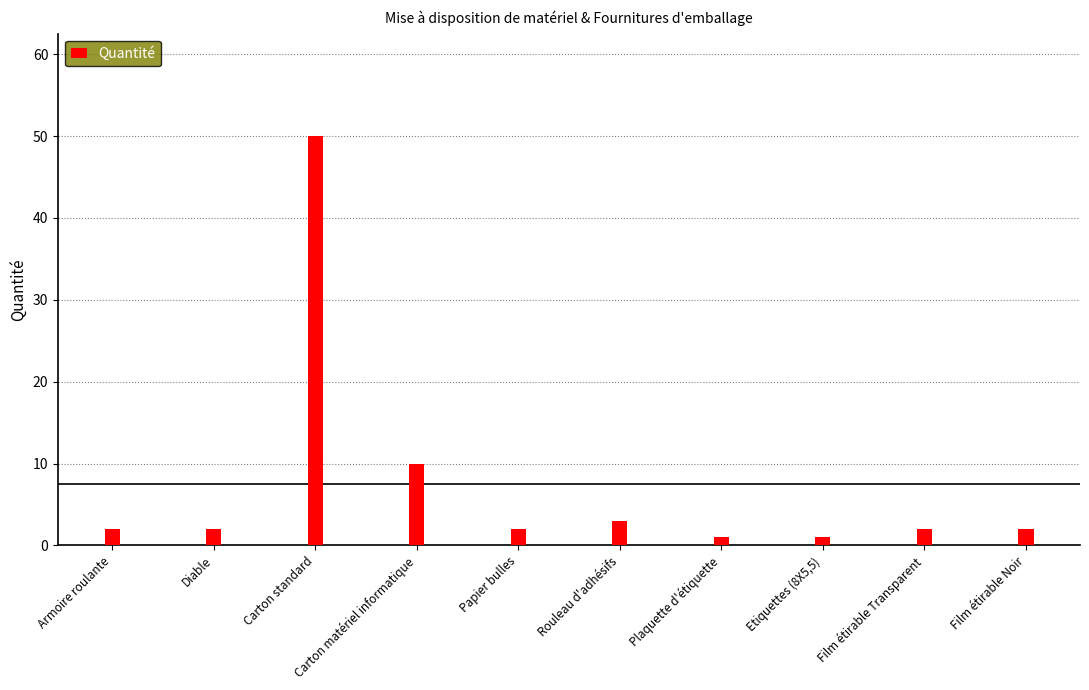

Which has a higher value, Film étirable Noir or Rouleau d'adhésifs?

Rouleau d'adhésifs